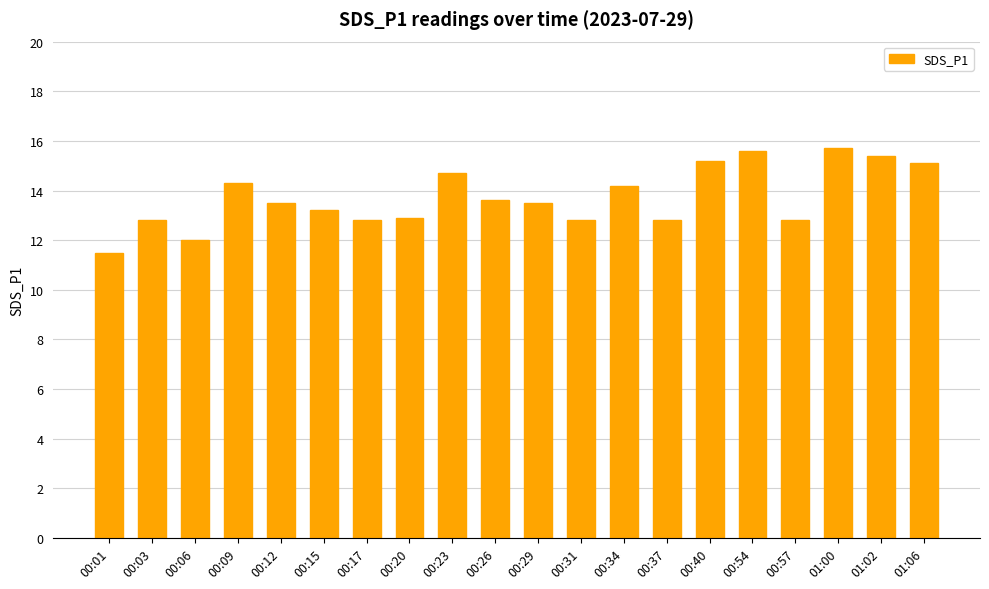

Reading left to right, transcribe all the data shown in this chart.

00:01=11.5	00:03=12.8	00:06=12.0	00:09=14.3	00:12=13.5	00:15=13.2	00:17=12.8	00:20=12.9	00:23=14.7	00:26=13.6	00:29=13.5	00:31=12.8	00:34=14.2	00:37=12.8	00:40=15.2	00:54=15.6	00:57=12.8	01:00=15.7	01:02=15.4	01:06=15.1